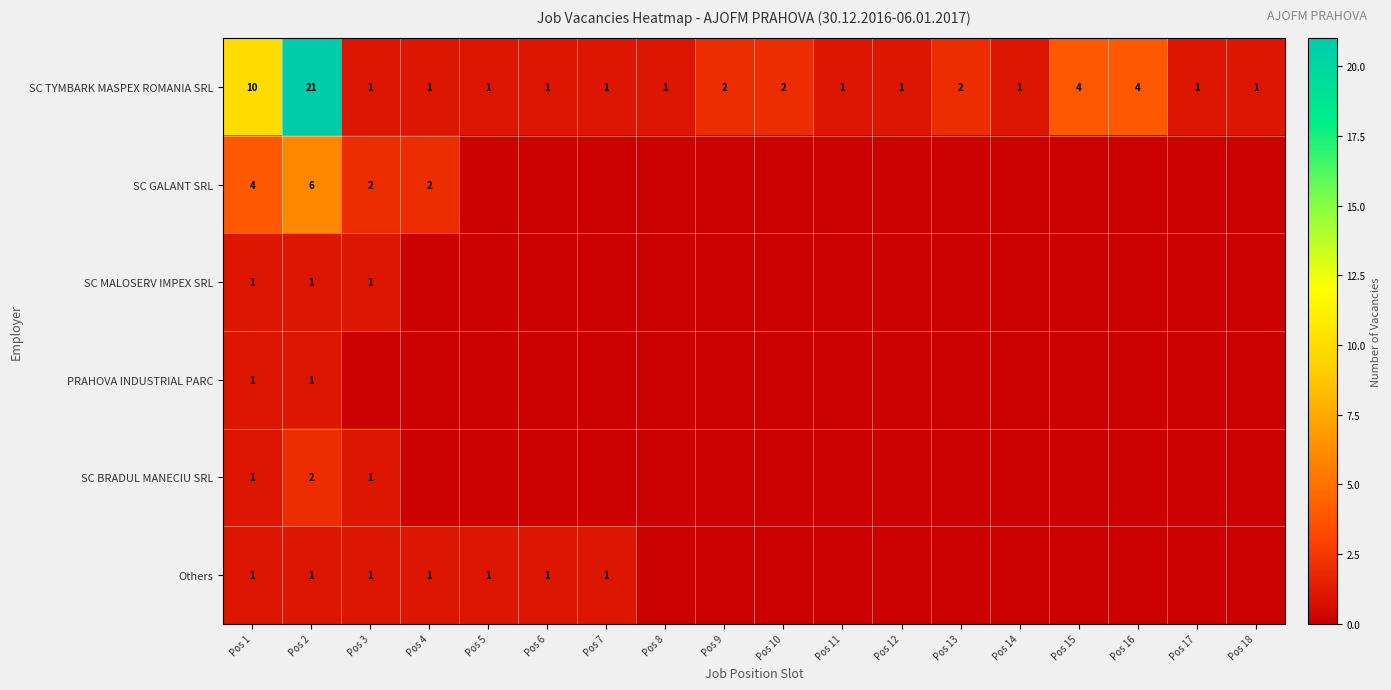

Is it true that SC BRADUL MANECIU SRL equals 2 at Pos 3?

False